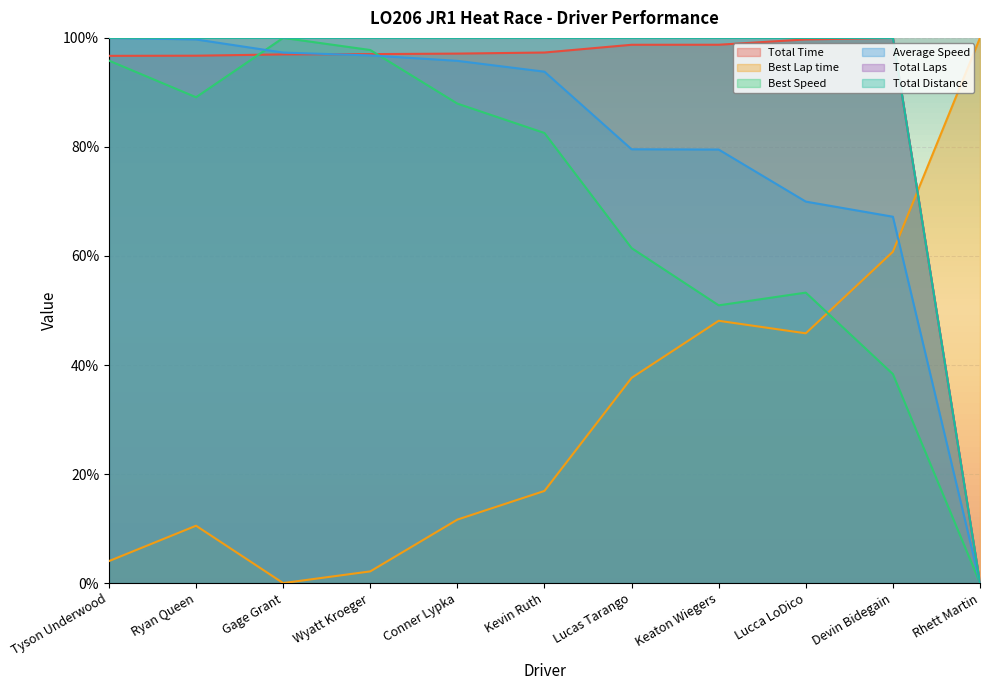

Which label corresponds to the smallest value in the chart?

Rhett Martin